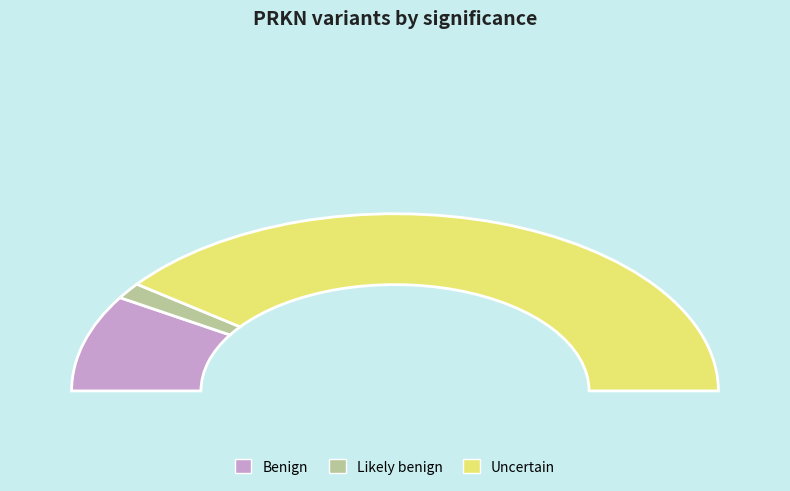

To the nearest percent, what is the average slice percentage?

33%